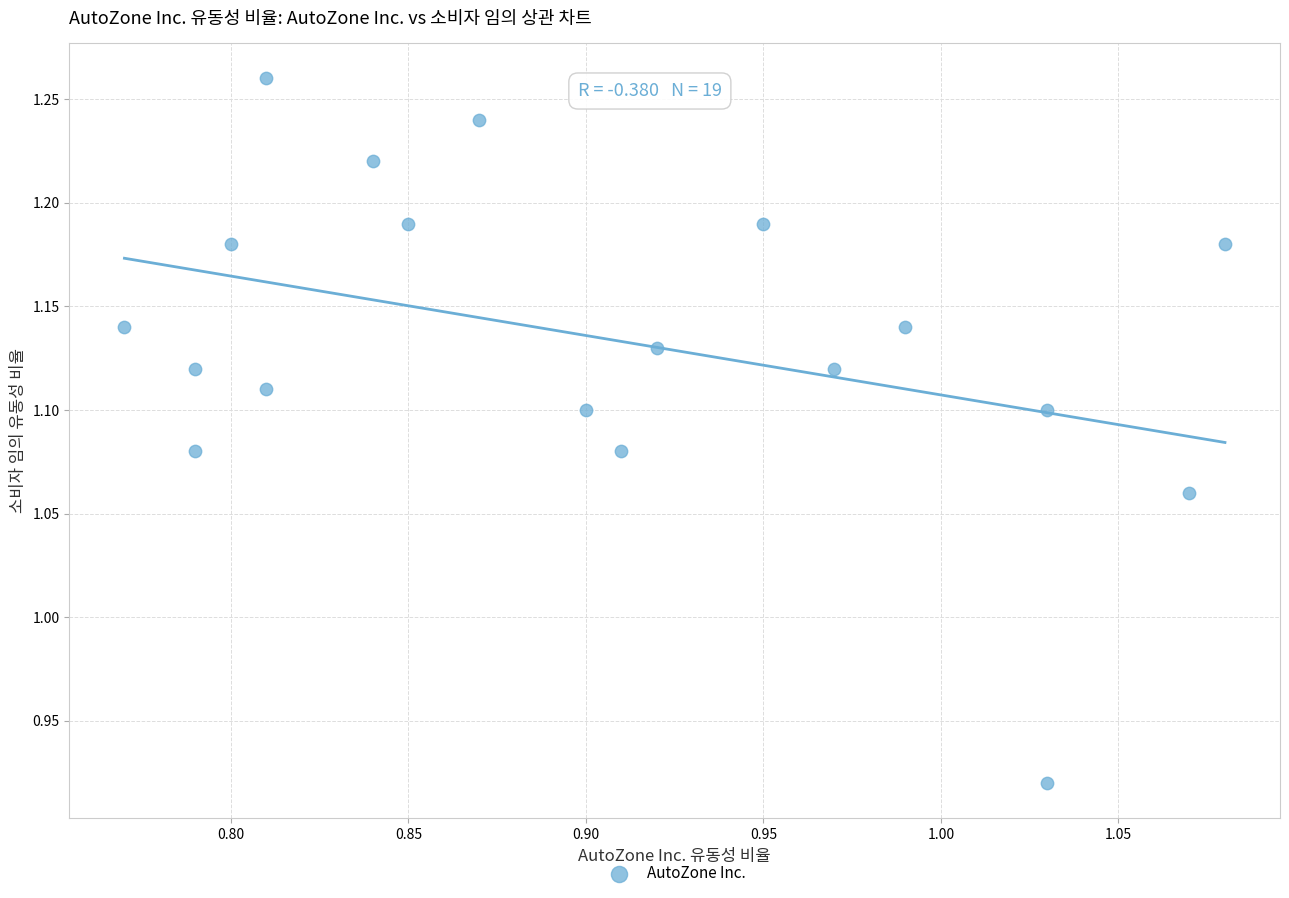

What is the range of Y values (max minus min)?

0.3